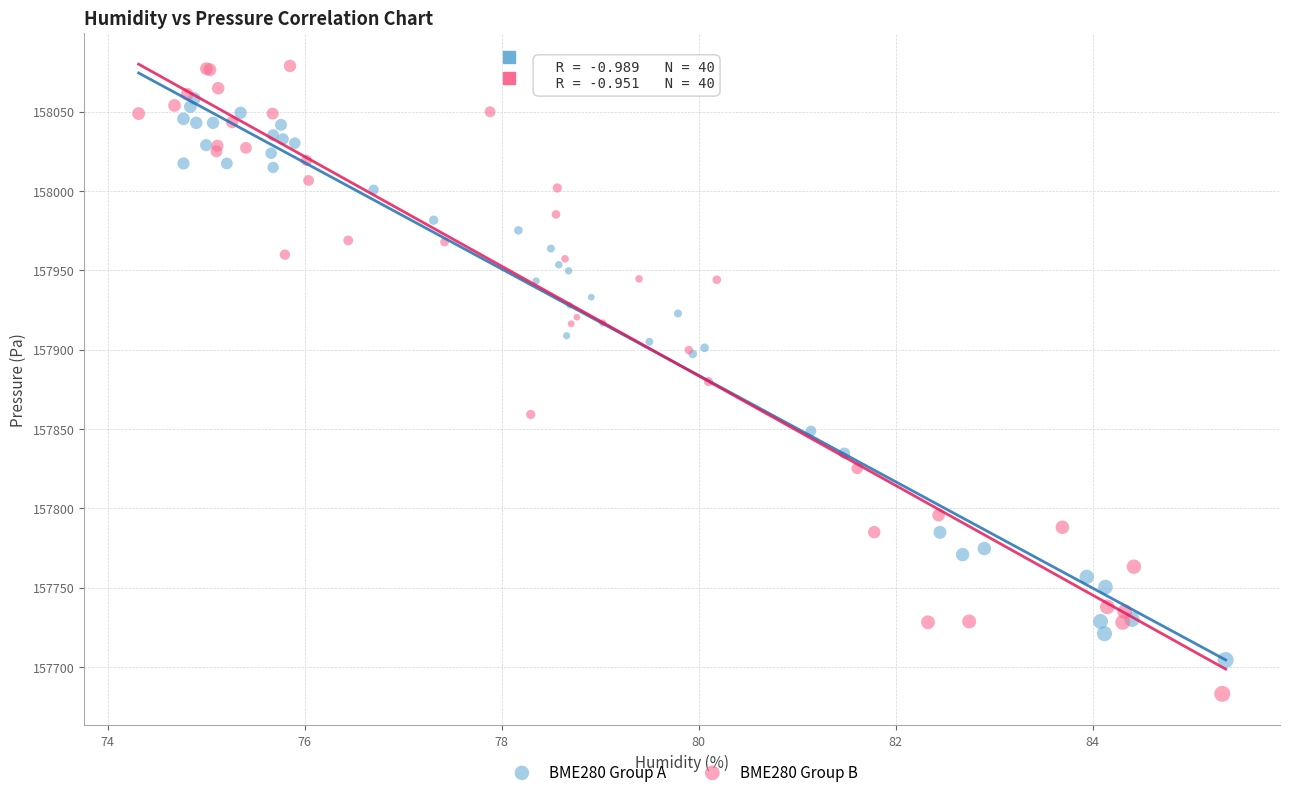

Which series contains the highest Y value?

BME280 Group B